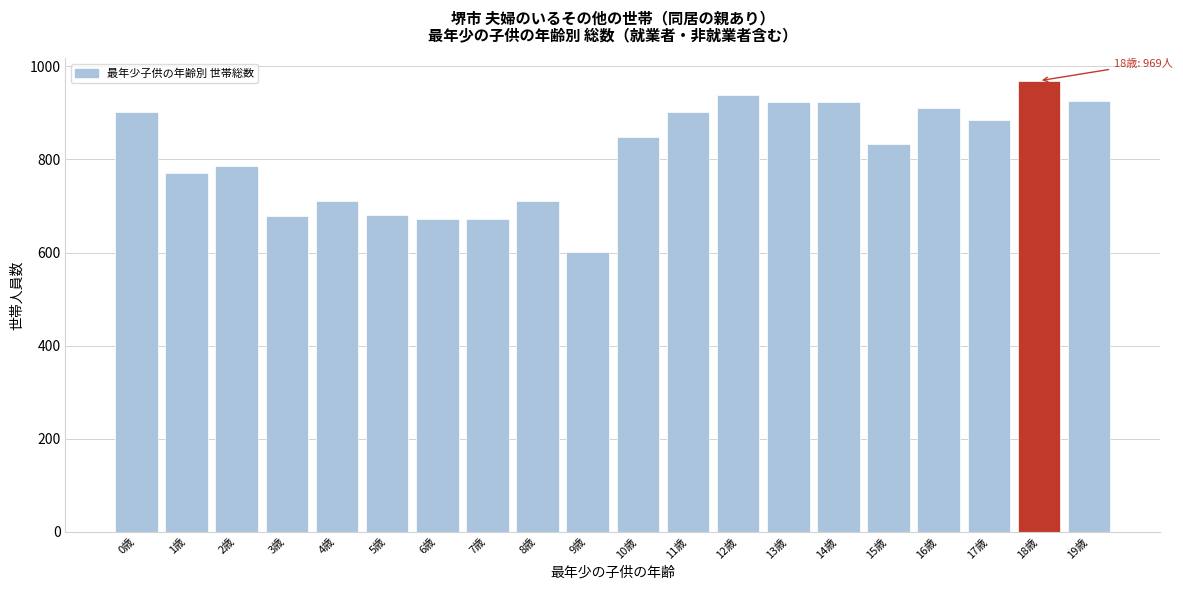

What is the approximate value at 0歳, to the nearest 10?

900